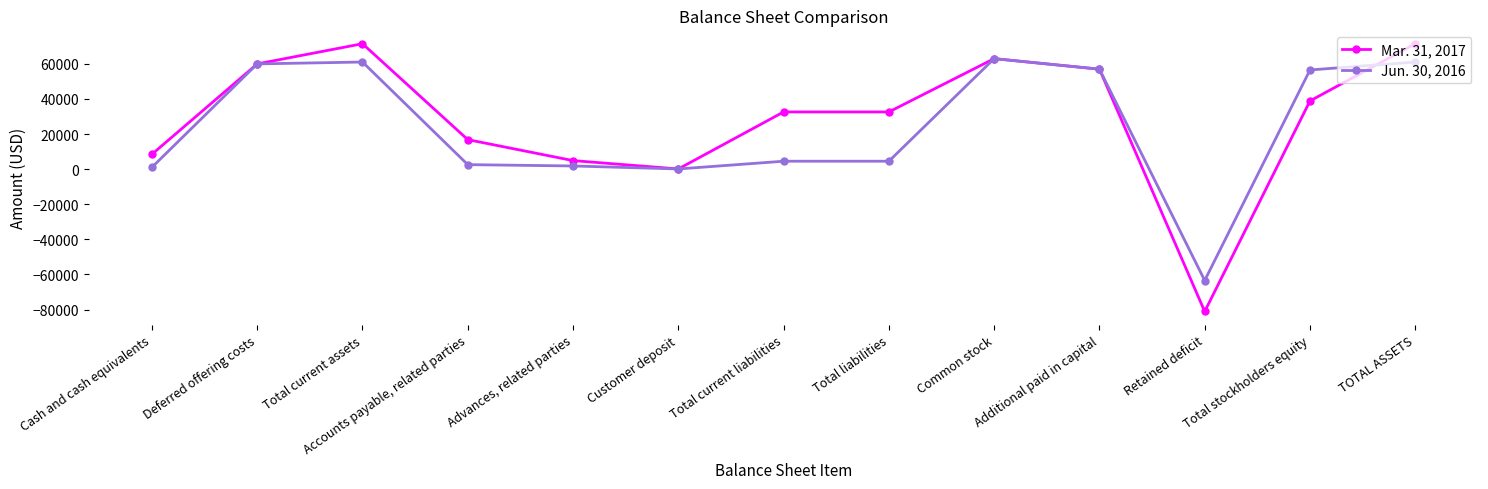

True or false: Mar. 31, 2017 and Jun. 30, 2016 cross at least once.

True